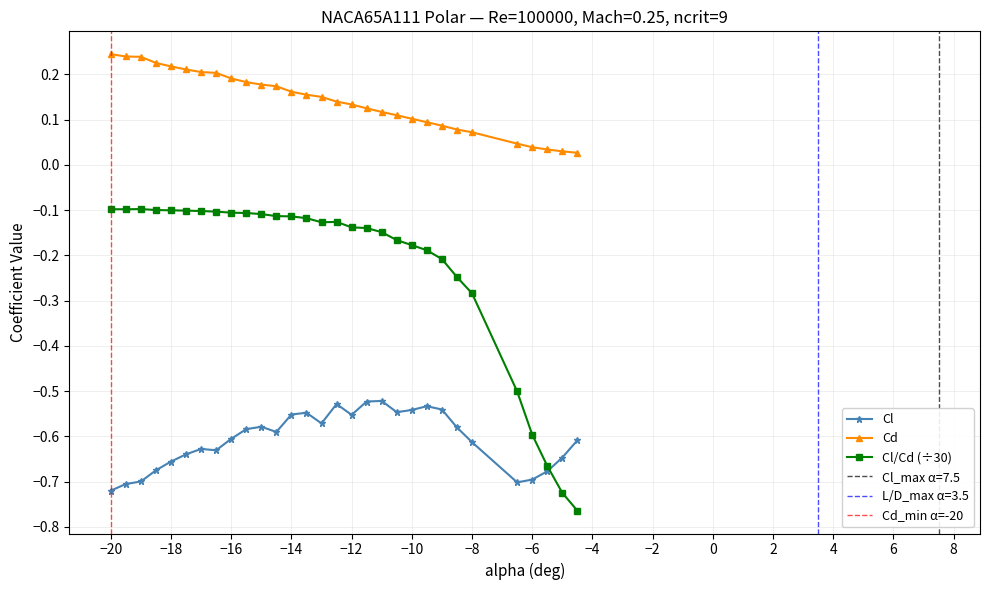

Which series has the largest total across all categories?

Cd